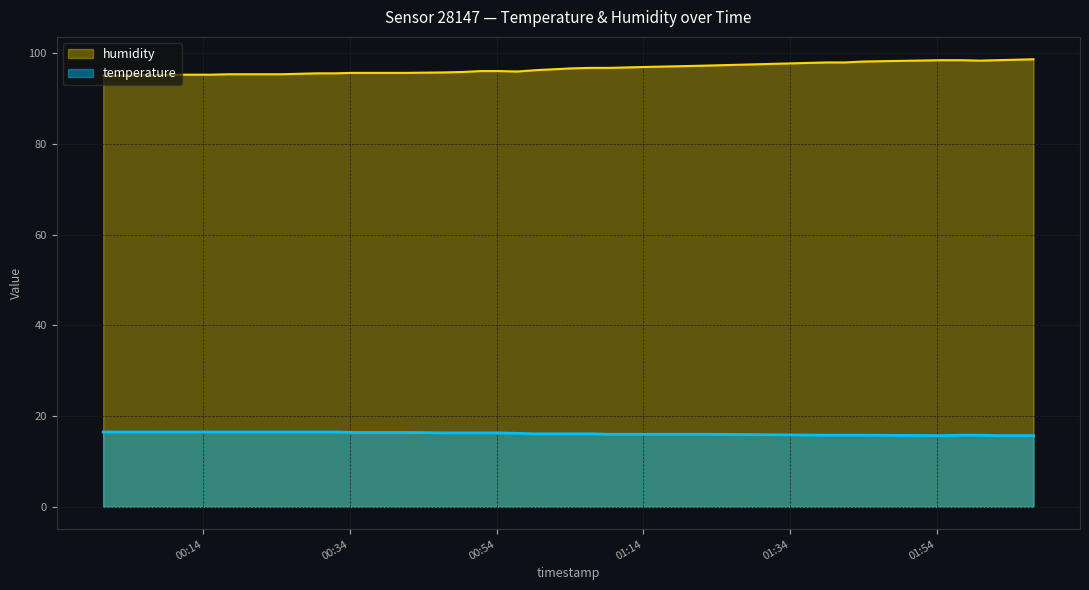

Reading left to right, what are all the values shown in this chart?

temperature: 16.5	16.5	16.5	16.5	16.5	16.5	16.5	16.5	16.5	16.5	16.5	16.5	16.5	16.5	16.4	16.4	16.4	16.4	16.3	16.3	16.3	16.3	16.2	16.1	16.1	16.1	16.1	16.0	16.0	16.0	16.0	15.8	15.8	15.8	15.7	15.8	15.8	15.7	15.7	15.7
humidity: 95.1	95.1	95.2	95.2	95.3	95.3	95.3	95.4	95.4	95.4	95.4	95.5	95.6	95.6	95.7	95.7	95.7	95.7	95.8	95.9	96.1	96.1	96.0	96.3	96.5	96.7	96.8	96.8	96.9	97.0	97.3	98.0	98.0	98.2	98.5	98.5	98.4	98.5	98.6	98.7